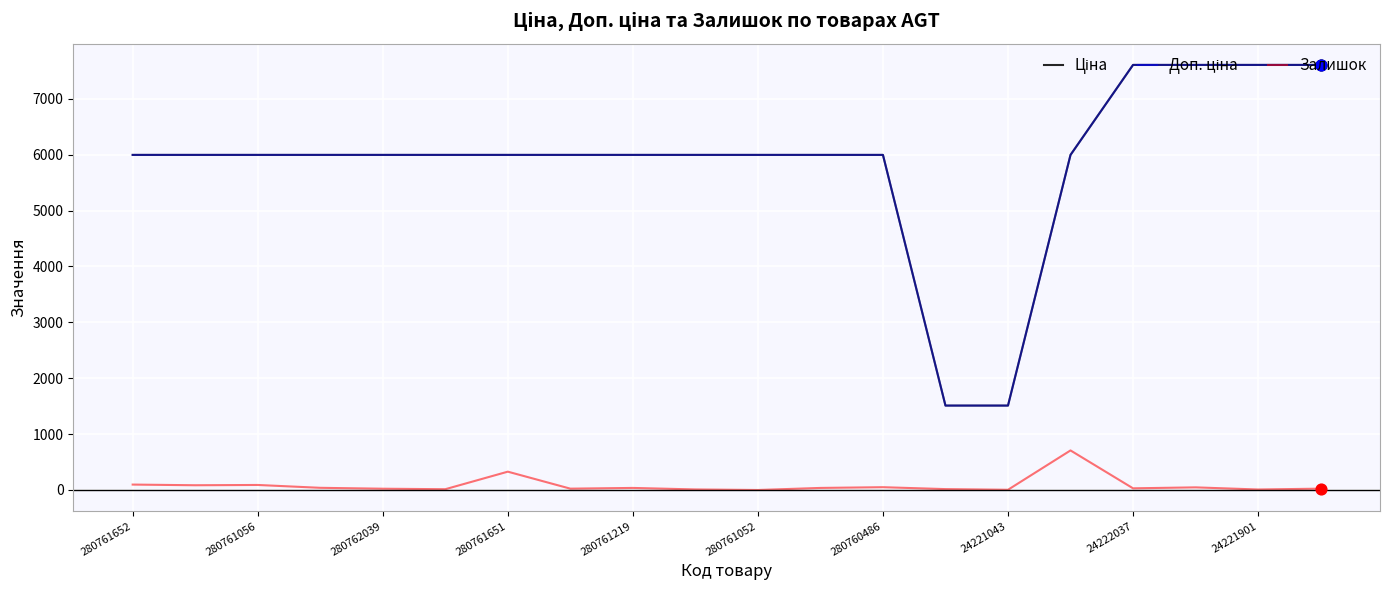

Does the chart have visible grid lines?

Yes